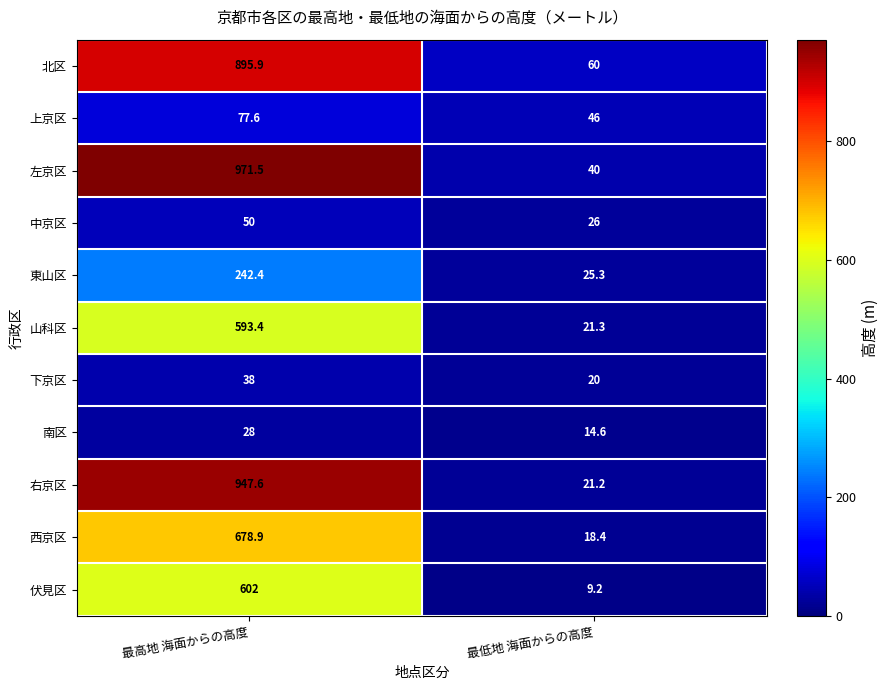

Reading left to right, transcribe all the data shown in this chart.

北区: 最高地 海面からの高度=895.9	最低地 海面からの高度=60.0
上京区: 最高地 海面からの高度=77.6	最低地 海面からの高度=46.0
左京区: 最高地 海面からの高度=971.5	最低地 海面からの高度=40.0
中京区: 最高地 海面からの高度=50.0	最低地 海面からの高度=26.0
東山区: 最高地 海面からの高度=242.4	最低地 海面からの高度=25.3
山科区: 最高地 海面からの高度=593.4	最低地 海面からの高度=21.3
下京区: 最高地 海面からの高度=38.0	最低地 海面からの高度=20.0
南区: 最高地 海面からの高度=28.0	最低地 海面からの高度=14.6
右京区: 最高地 海面からの高度=947.6	最低地 海面からの高度=21.2
西京区: 最高地 海面からの高度=678.9	最低地 海面からの高度=18.4
伏見区: 最高地 海面からの高度=602.0	最低地 海面からの高度=9.2